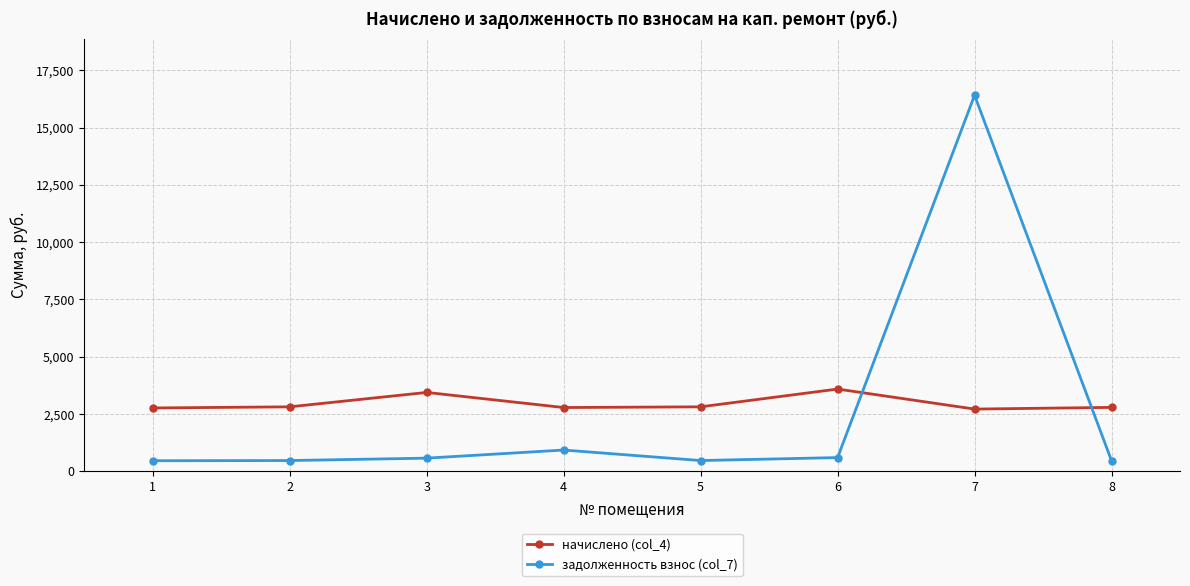

True or false: задолженность взнос (col_7) and начислено (col_4) cross at least once.

True